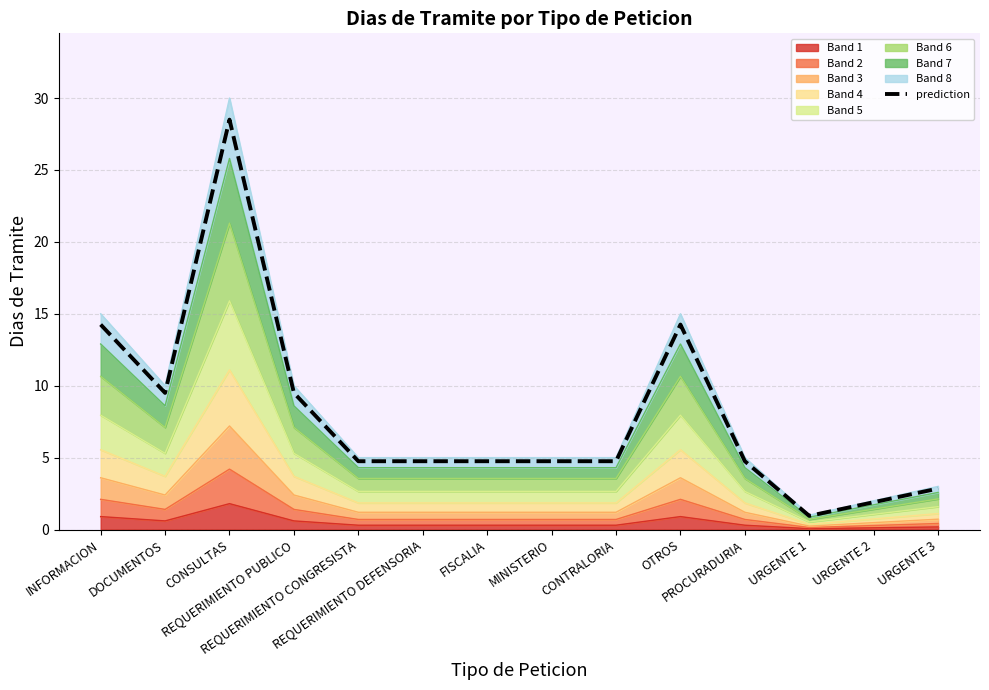

The chart shows a value of 4.8 at REQUERIMIENTO CONGRESISTA. True or false?

True